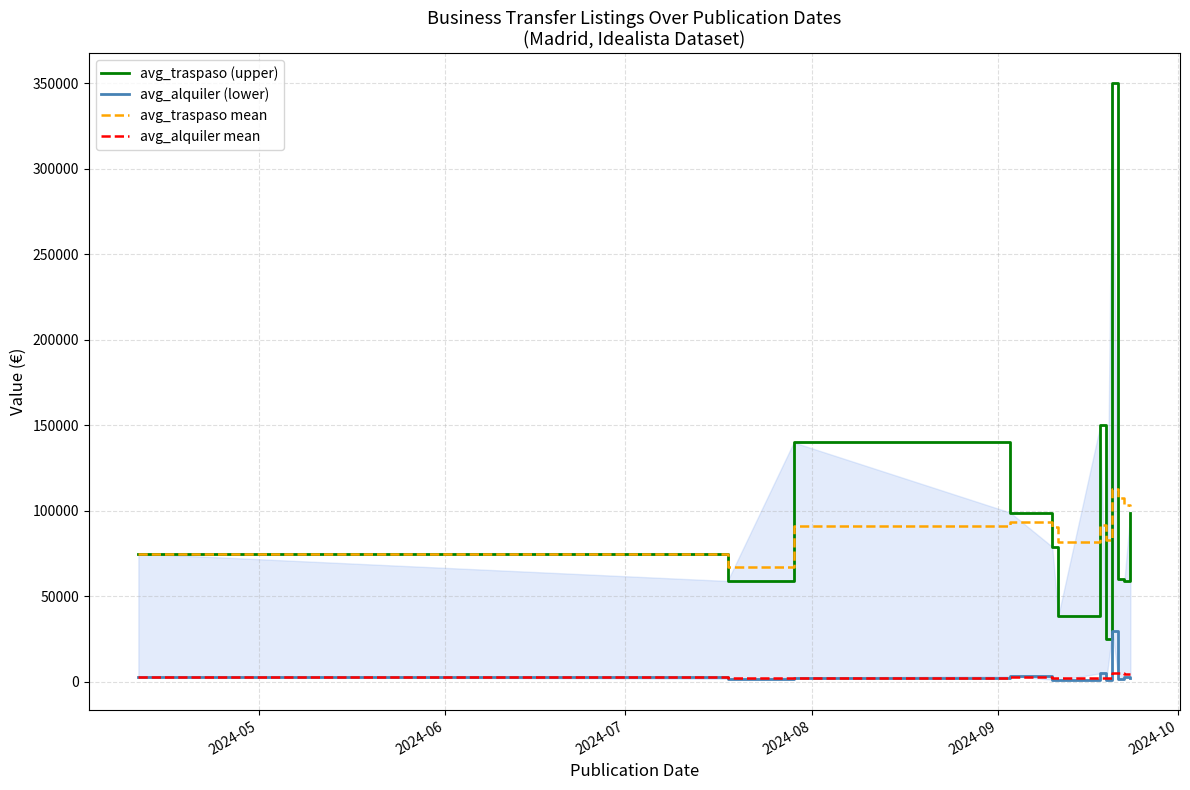

True or false: avg_alquiler mean and avg_traspaso mean cross at least once.

False